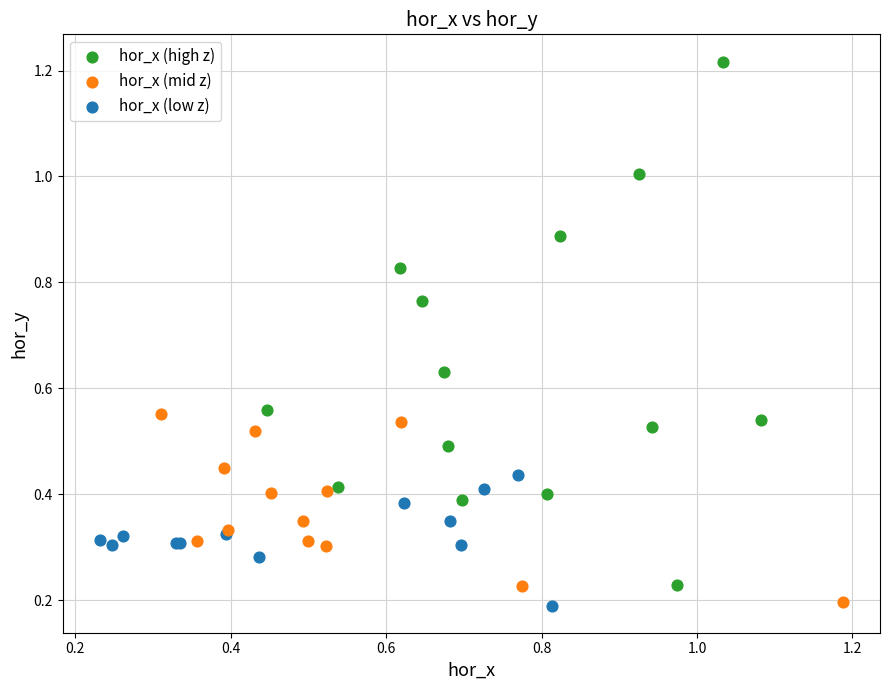

Which series has the largest Y range (max minus min)?

hor_x (high z)